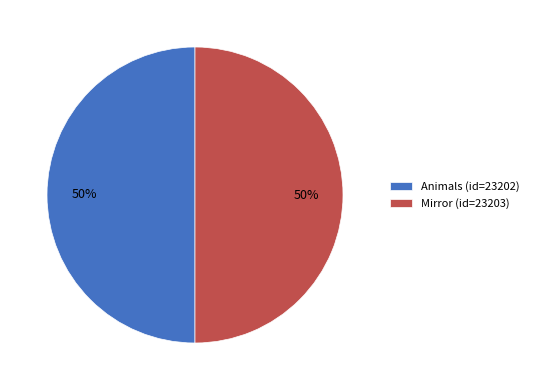

Is the sum of Mirror and Animals greater than half?

Yes